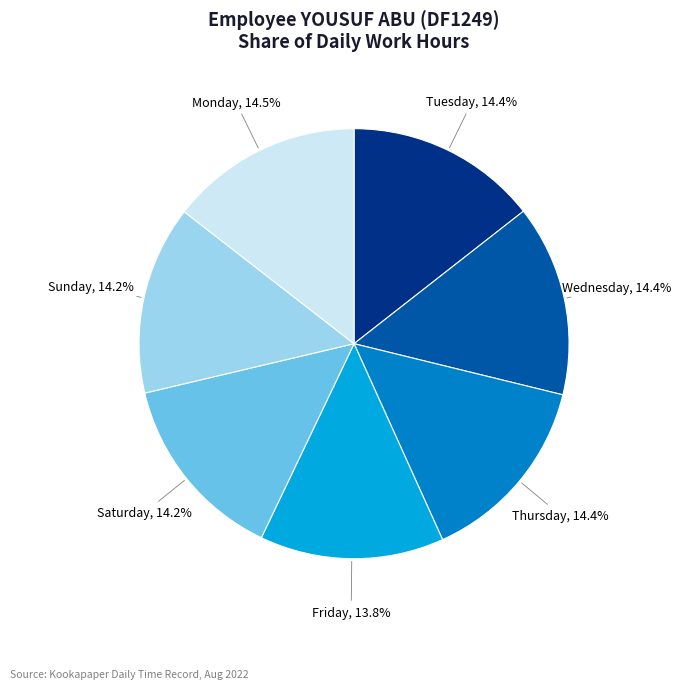

Does Tuesday represent more than half of the total?

No